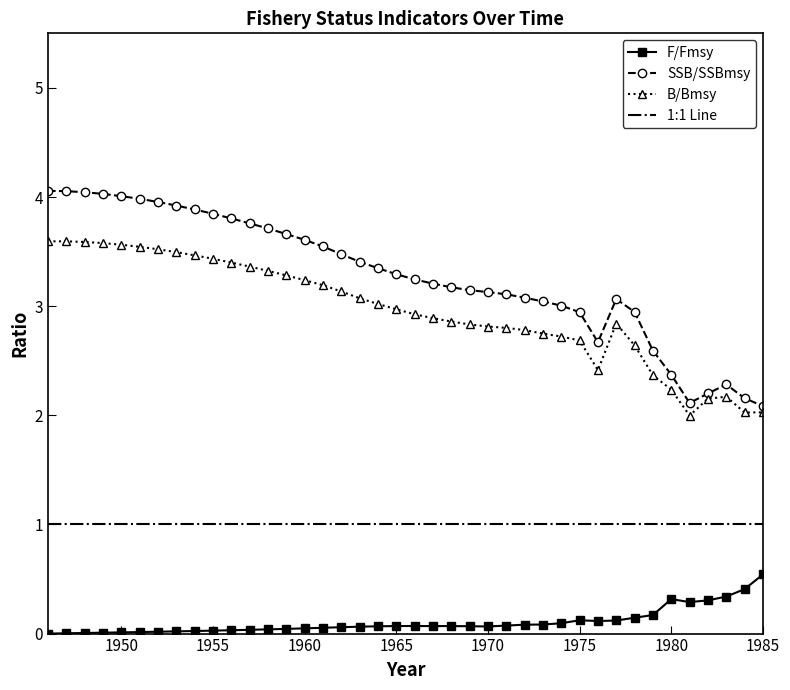

True or false: B/Bmsy and F/Fmsy intersect in this chart.

False